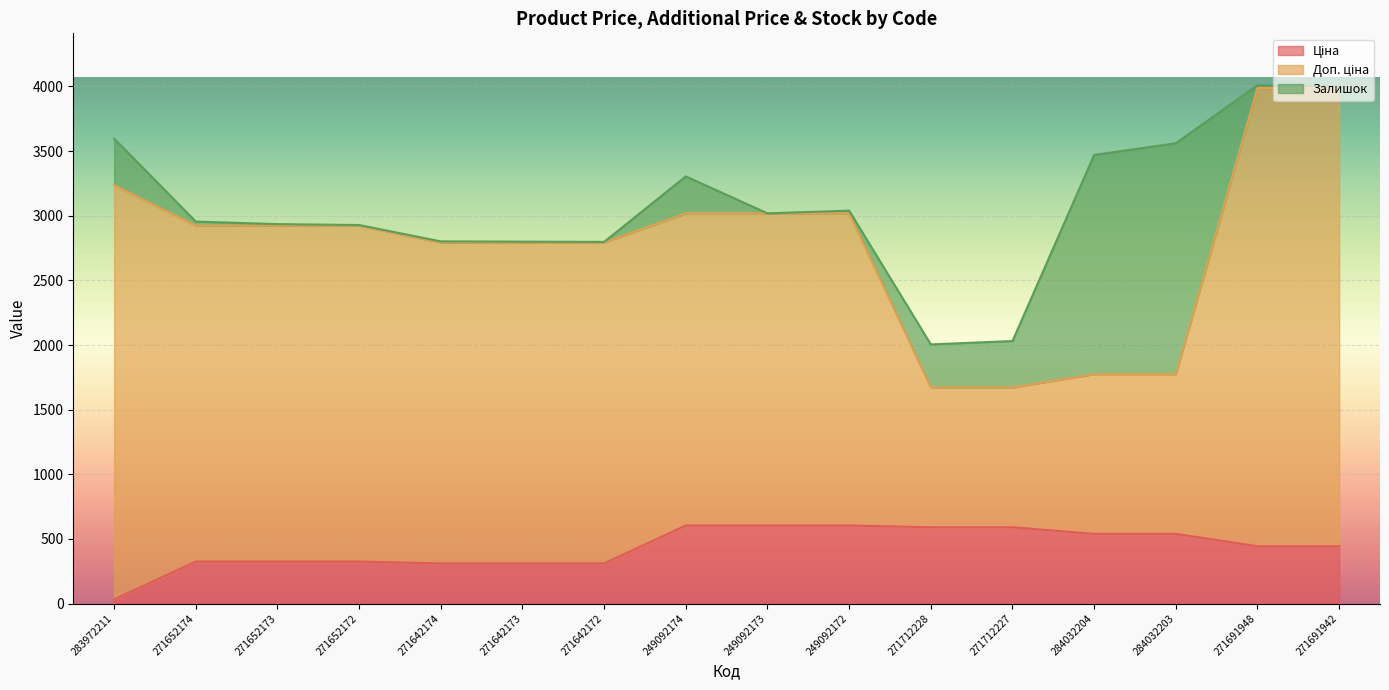

What is the total value across all series at 284032203?

3560.4